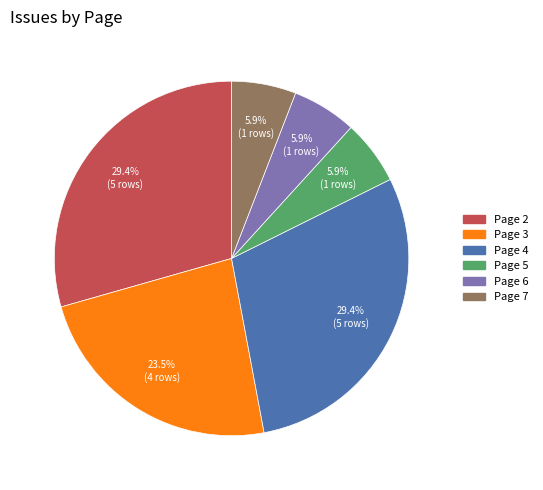

Is there a majority slice in this chart?

No